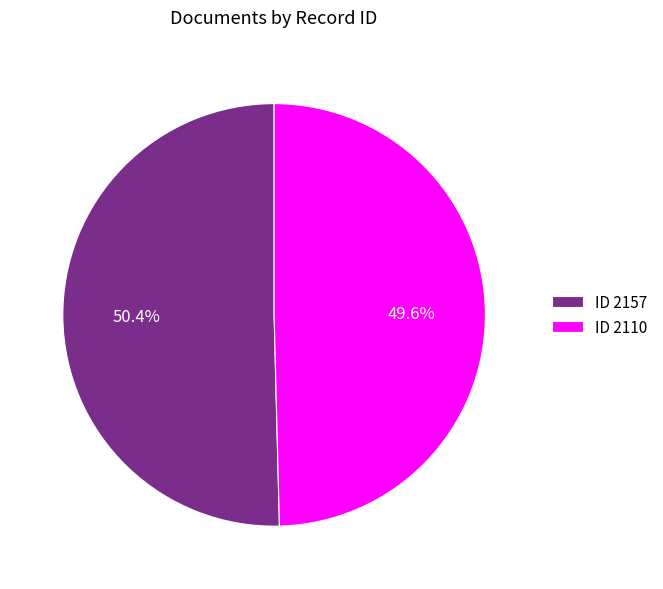

How many slices are in this pie chart?

2